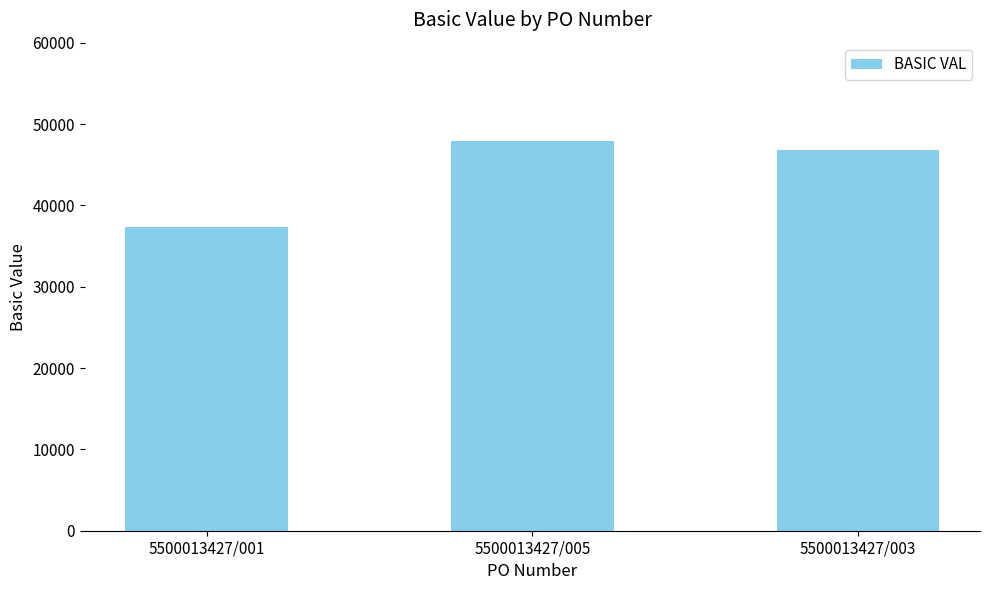

List the labels in order of value, smallest first.

5500013427/001, 5500013427/003, 5500013427/005